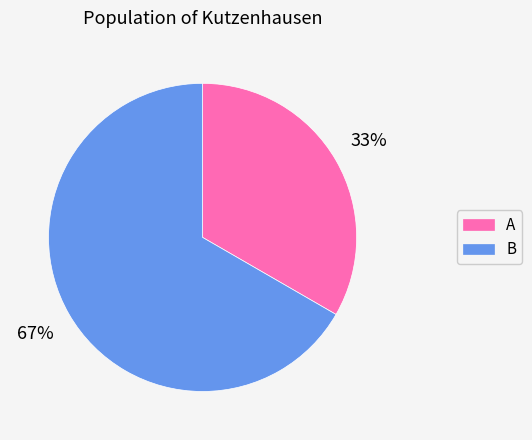

How many segments does this pie chart have?

2